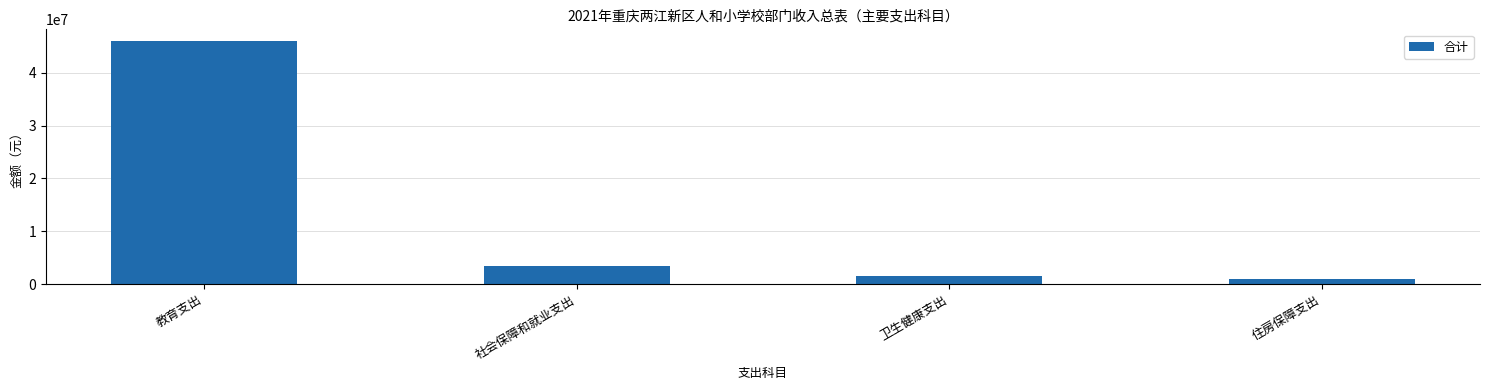

What is the smallest value displayed?

963777.1